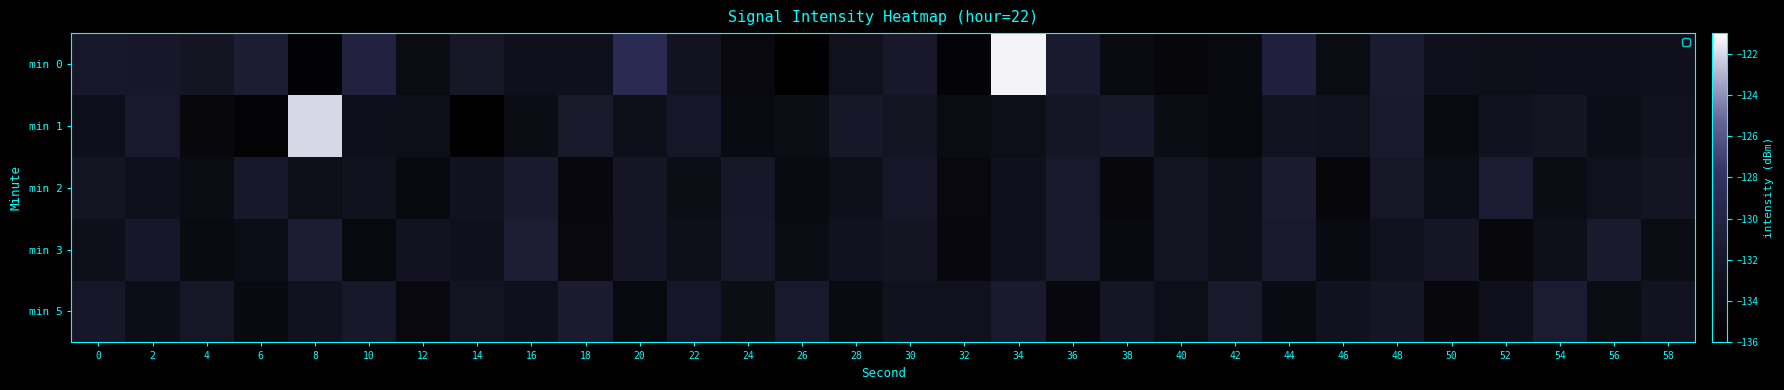

Reading right to left, extract all data points from this chart.

min 0: 58=-133.2	56=-133.4	54=-133.3	52=-133.6	50=-133.2	48=-131.4	46=-134.1	44=-130.6	42=-134.4	40=-134.9	38=-134.2	36=-131.5	34=-121.3	32=-135.2	30=-131.9	28=-133.0	26=-135.9	24=-134.6	22=-132.9	20=-129.0	18=-133.3	16=-133.1	14=-132.2	12=-134.1	10=-130.3	8=-135.6	6=-131.1	4=-132.5	2=-132.0	0=-131.8
min 1: 58=-132.9	56=-133.7	54=-132.5	52=-133.0	50=-134.3	48=-131.7	46=-133.1	44=-132.8	42=-134.5	40=-133.9	38=-131.8	36=-132.3	34=-133.5	32=-134.1	30=-132.7	28=-131.9	26=-133.8	24=-134.2	22=-132.1	20=-133.4	18=-131.6	16=-134.0	14=-135.8	12=-133.6	10=-133.3	8=-122.1	6=-135.5	4=-134.8	2=-131.6	0=-133.3
min 2: 58=-132.6	56=-133.1	54=-134.0	52=-131.3	50=-133.7	48=-132.2	46=-134.9	44=-131.4	42=-133.5	40=-132.7	38=-134.8	36=-131.6	34=-133.3	32=-134.6	30=-132.1	28=-133.4	26=-134.2	24=-131.9	22=-133.8	20=-132.3	18=-134.7	16=-131.5	14=-133.0	12=-134.4	10=-132.9	8=-133.6	6=-131.8	4=-134.1	2=-133.2	0=-132.5
min 3: 58=-134.0	56=-131.5	54=-133.4	52=-134.8	50=-132.3	48=-133.1	46=-134.2	44=-131.6	42=-133.5	40=-132.6	38=-134.4	36=-131.7	34=-133.3	32=-134.7	30=-132.5	28=-133.0	26=-134.1	24=-131.8	22=-133.6	20=-132.4	18=-134.6	16=-131.1	14=-133.2	12=-132.8	10=-134.5	8=-131.2	6=-133.7	4=-134.3	2=-132.0	0=-133.4
min 5: 58=-132.8	56=-134.1	54=-131.3	52=-133.2	50=-134.8	48=-132.4	46=-133.0	44=-134.2	42=-131.7	40=-133.6	38=-132.3	36=-134.7	34=-131.5	32=-133.1	30=-132.9	28=-134.3	26=-131.6	24=-133.8	22=-132.1	20=-134.5	18=-131.4	16=-133.3	14=-132.7	12=-134.6	10=-131.8	8=-133.0	6=-134.4	4=-132.2	2=-133.7	0=-131.9